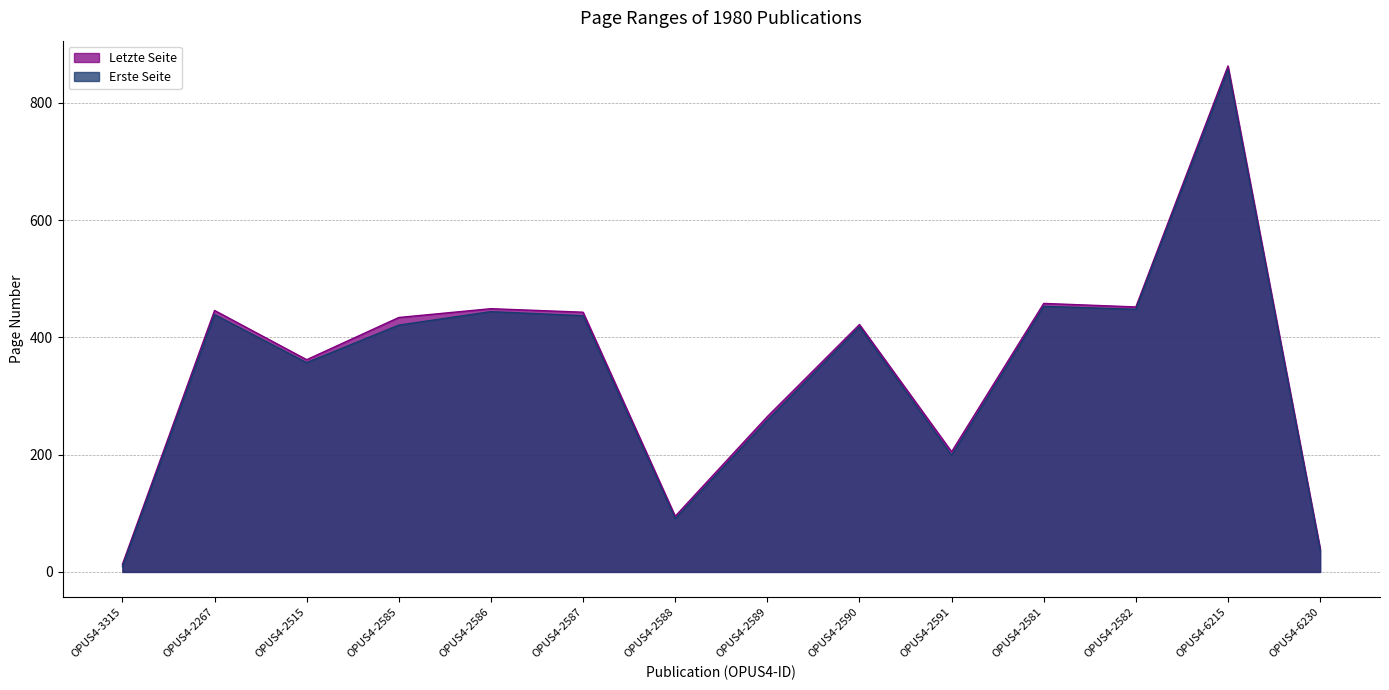

How many lines are shown in the chart?

2